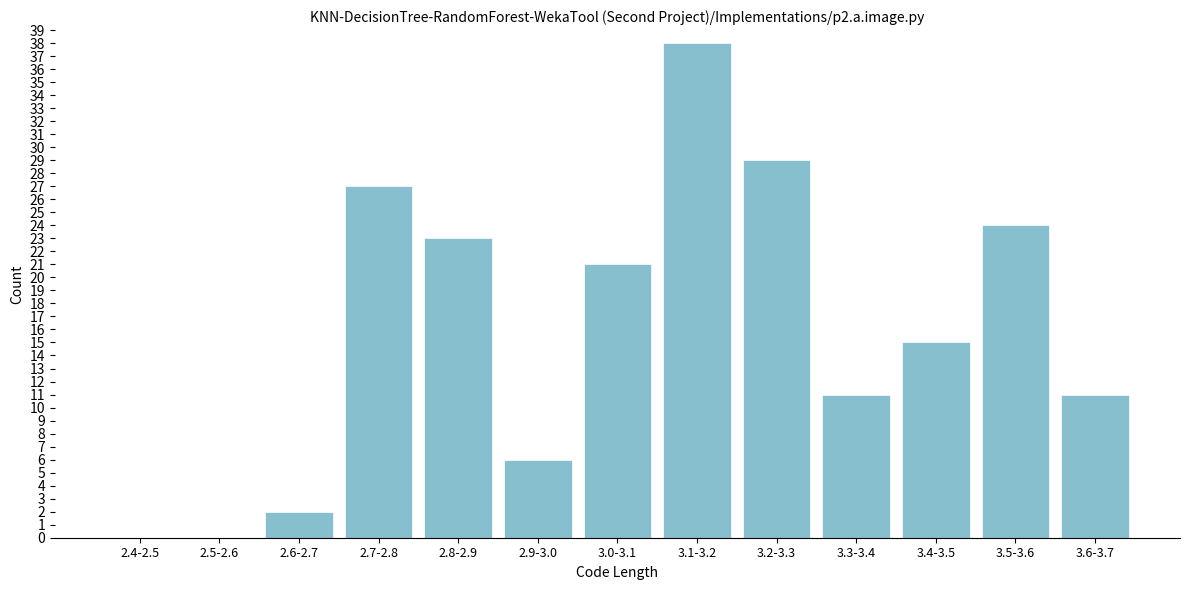

Reading left to right, what are all the values shown in this chart?

2.4-2.5=0	2.5-2.6=0	2.6-2.7=2	2.7-2.8=27	2.8-2.9=23	2.9-3.0=6	3.0-3.1=21	3.1-3.2=38	3.2-3.3=29	3.3-3.4=11	3.4-3.5=15	3.5-3.6=24	3.6-3.7=11